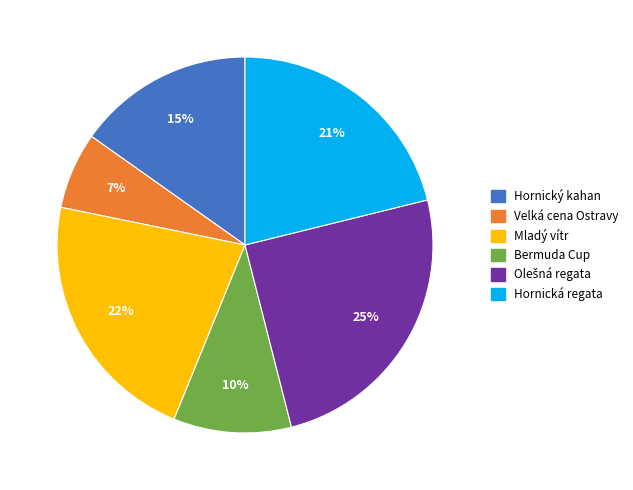

How many segments does this pie chart have?

6